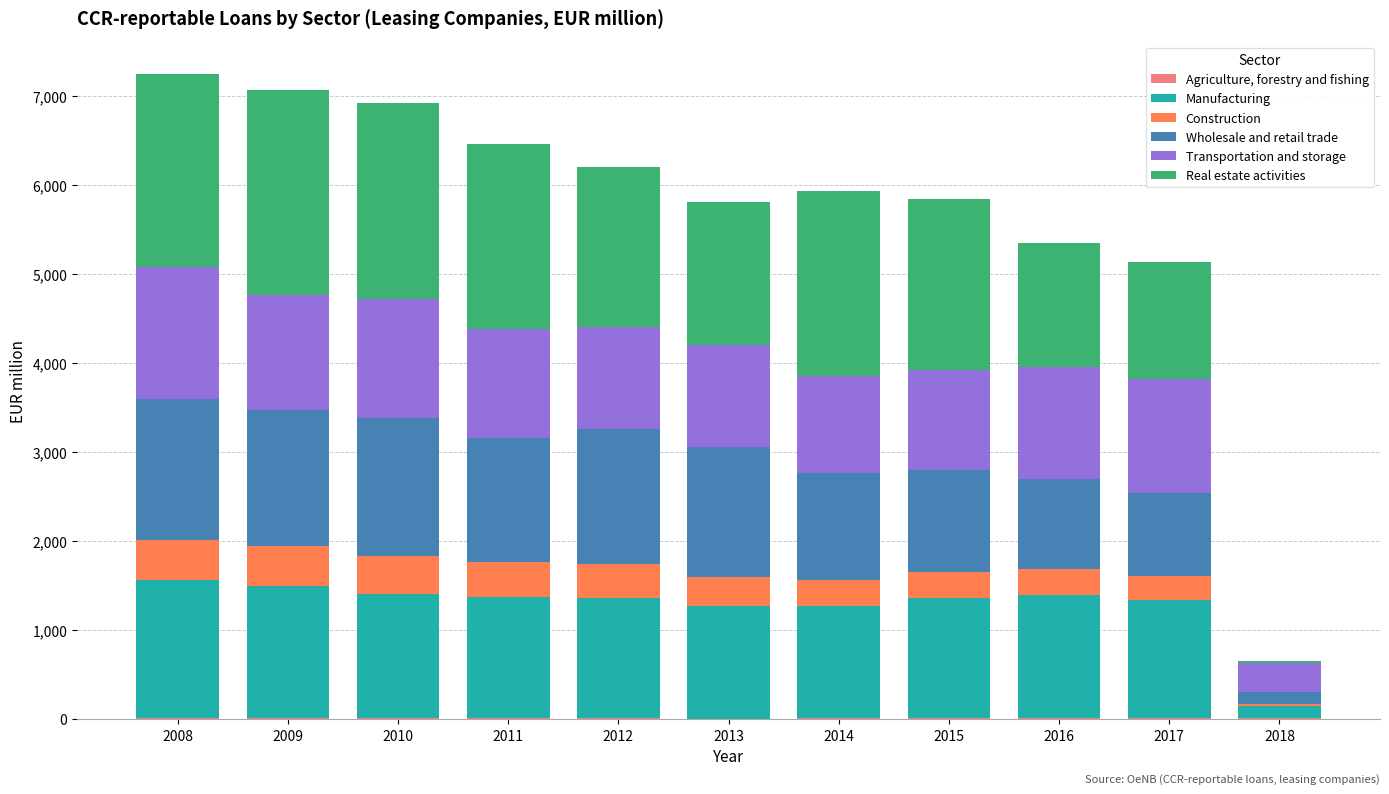

How many categories are shown in the chart?

11